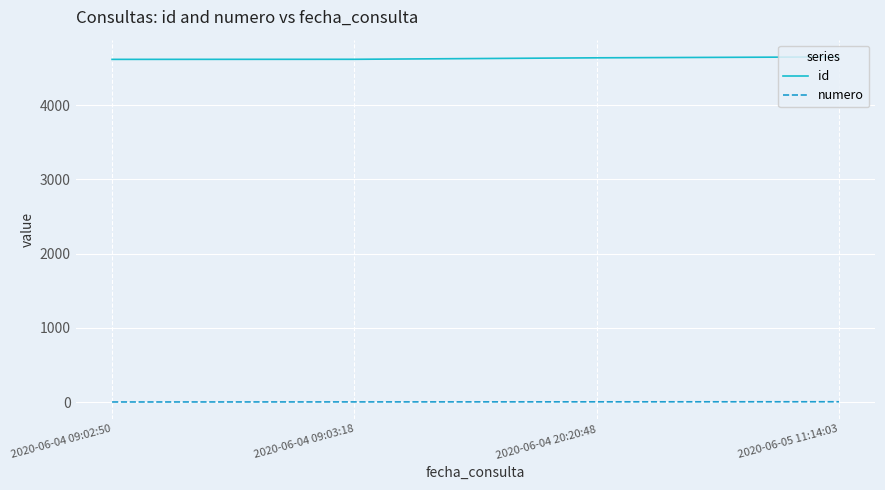

What is the greatest value displayed?

4649